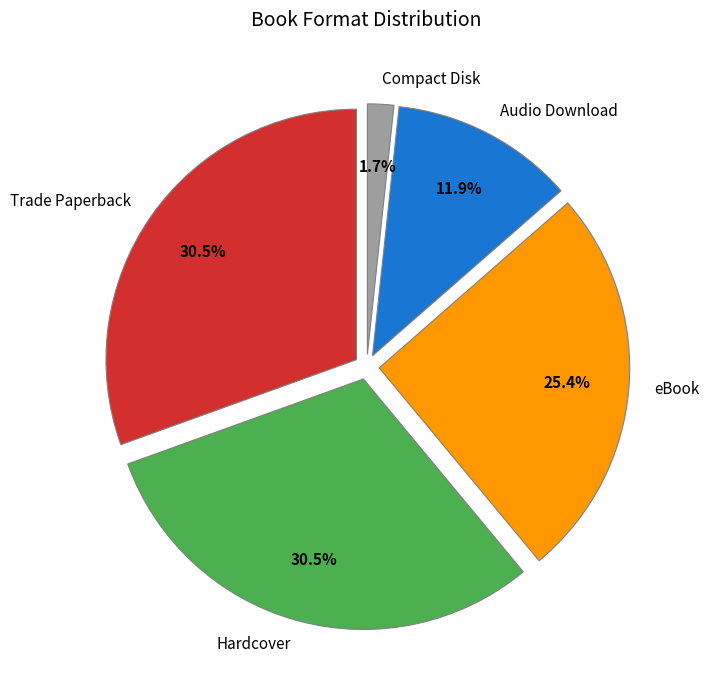

What is the change in value from Audio Download to Compact Disk?

-6